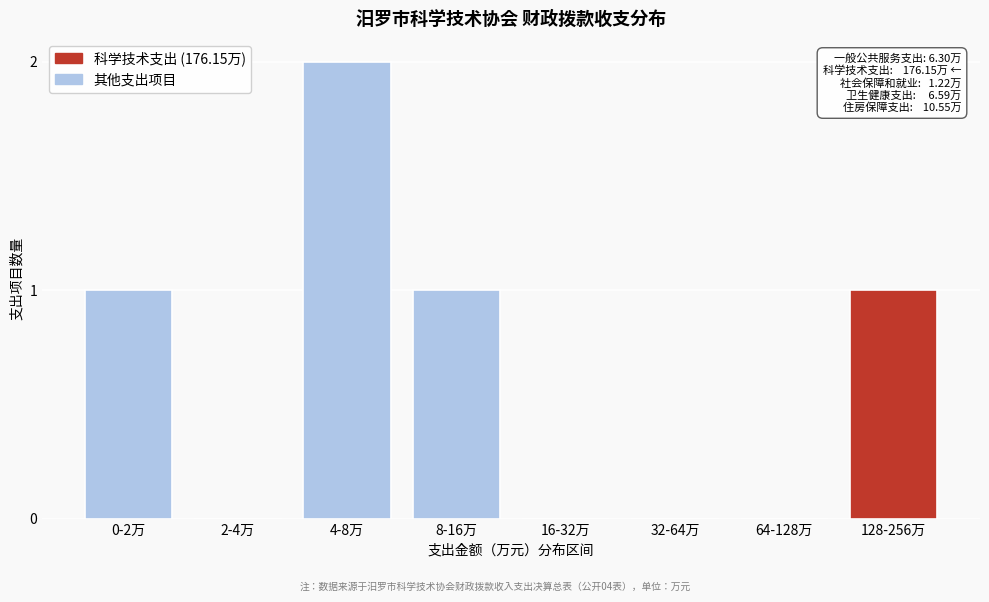

Reading right to left, extract all data points from this chart.

128-256万=1	64-128万=0	32-64万=0	16-32万=0	8-16万=1	4-8万=2	2-4万=0	0-2万=1